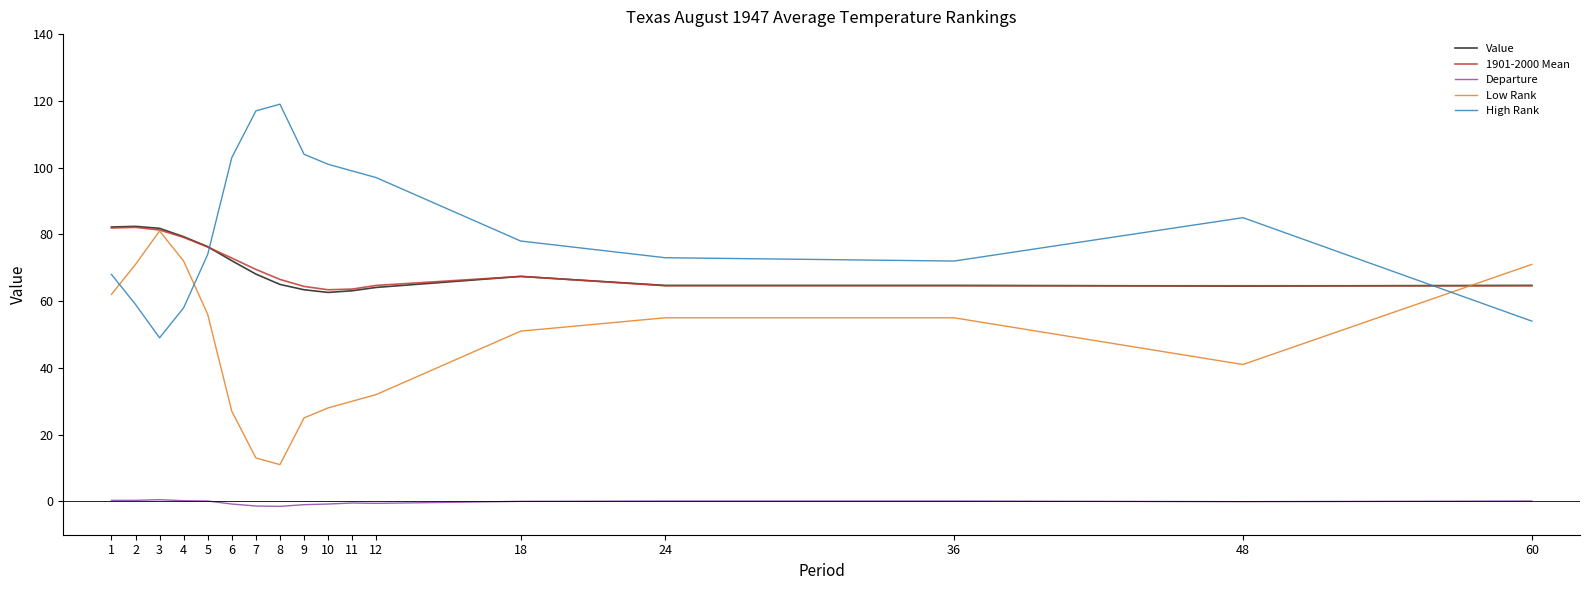

Is it true that Value equals 81.8 at 3?

True